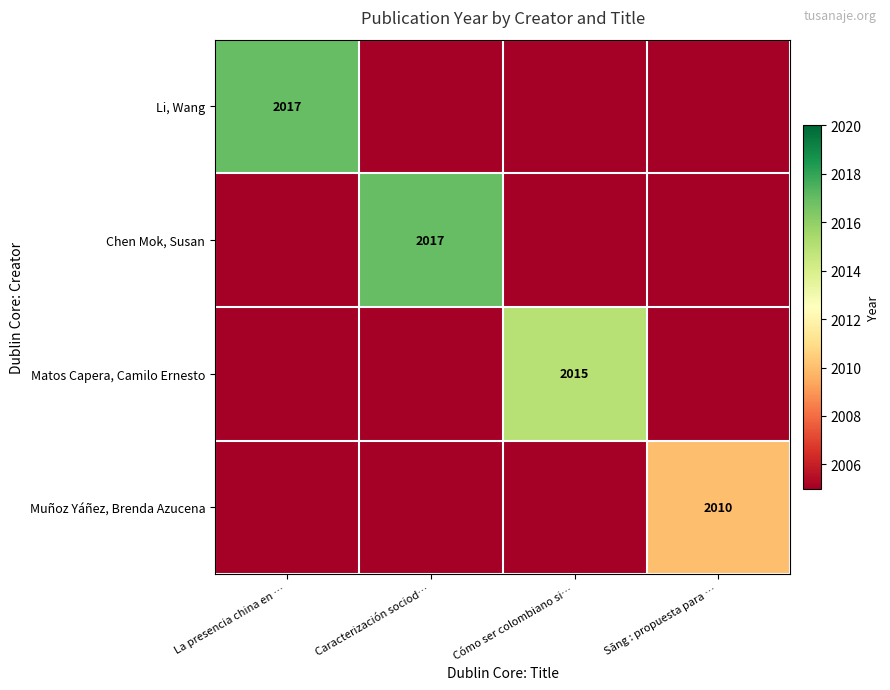

Is it true that Muñoz Yáñez, Brenda Azucena equals 2010 at Sāng : propuesta para …?

True